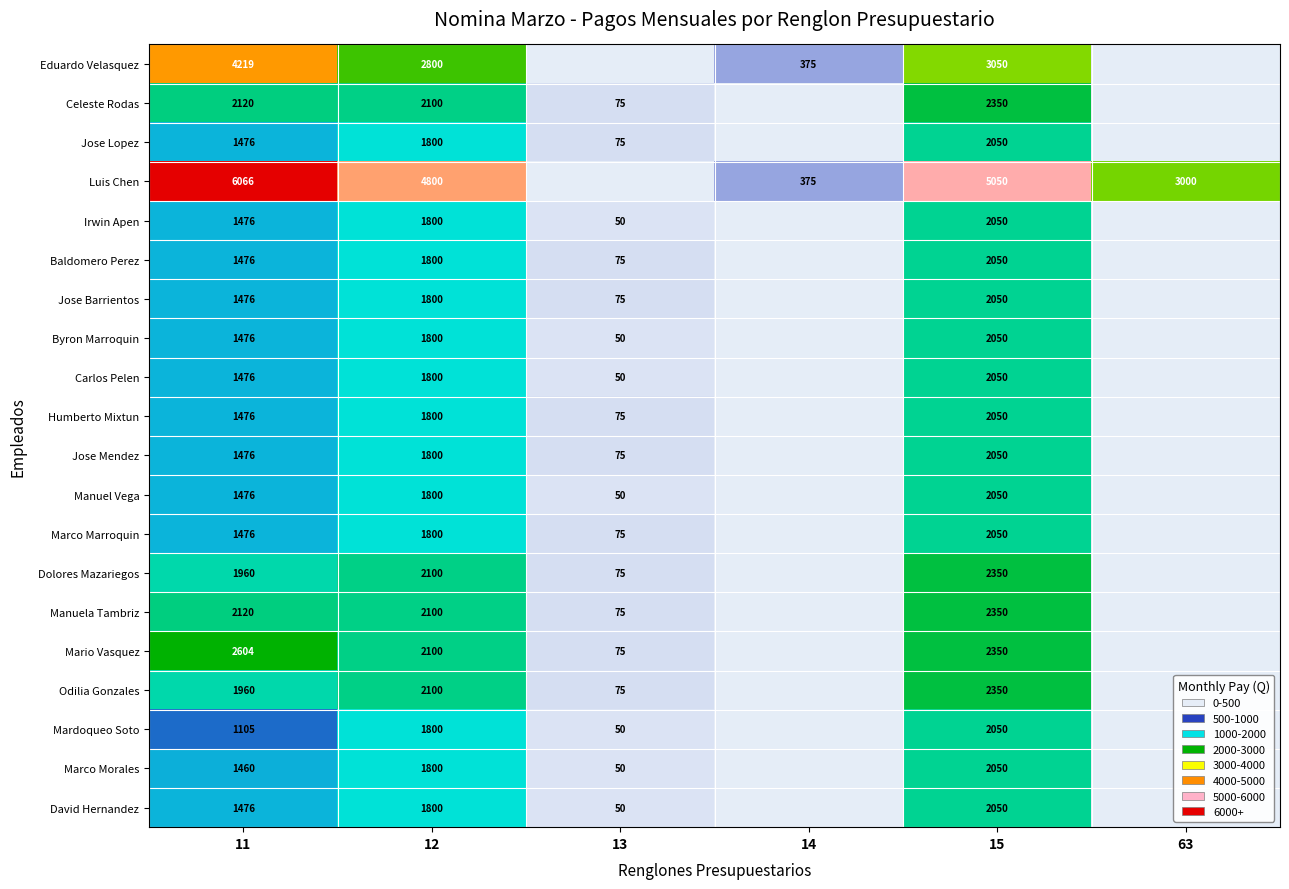

What is the spread (max minus min) of values at 11?

4961